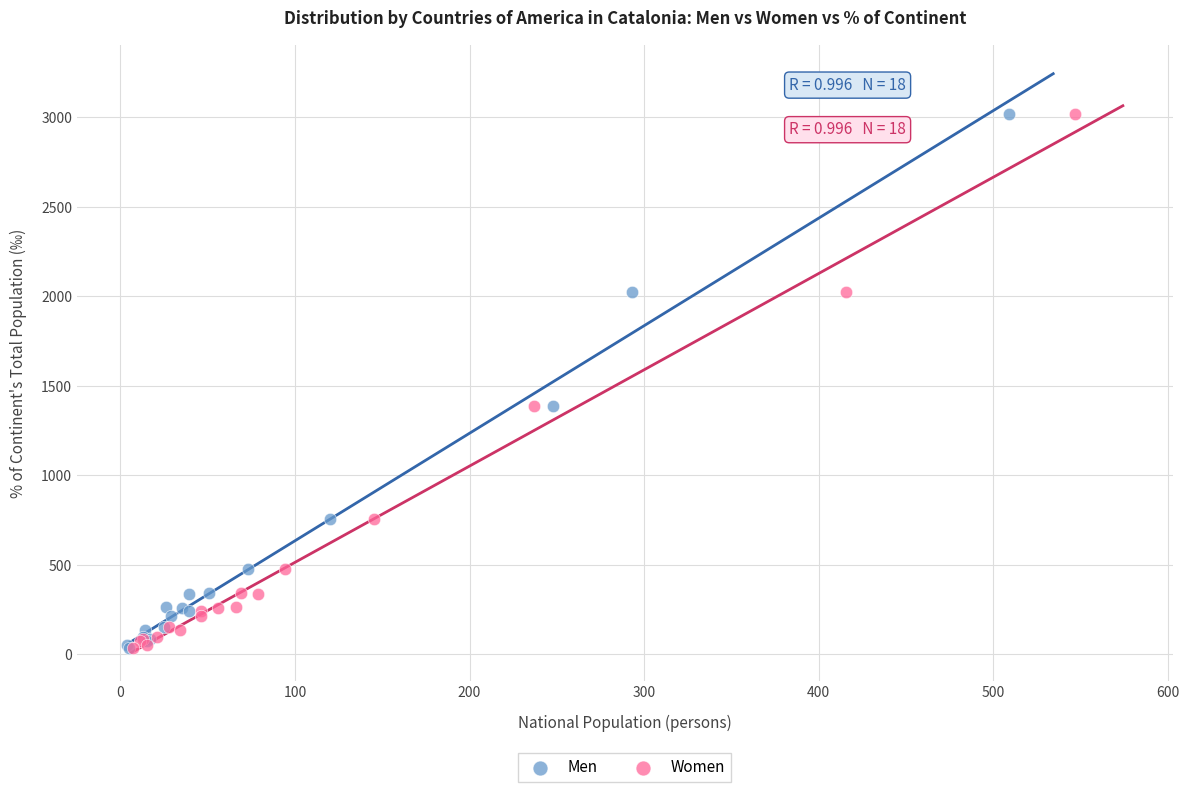

What are all the series names shown in the legend?

Men, Women